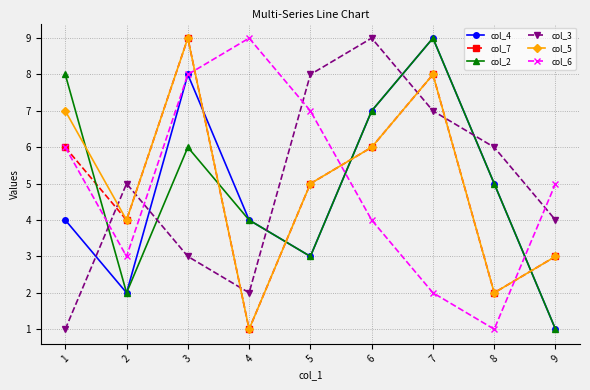

Reading left to right, list all the values displayed in this chart.

col_4: 4	2	8	4	3	7	9	5	1
col_7: 6	4	9	1	5	6	8	2	3
col_2: 8	2	6	4	3	7	9	5	1
col_3: 1	5	3	2	8	9	7	6	4
col_5: 7	4	9	1	5	6	8	2	3
col_6: 6	3	8	9	7	4	2	1	5